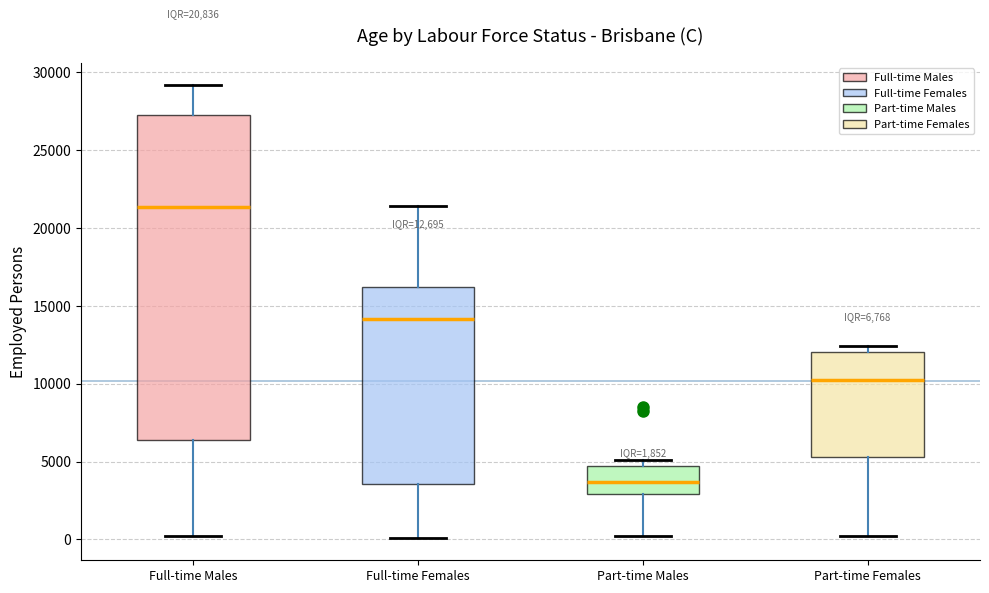

Which box is the tallest, from its lower edge to its upper edge?

Full-time Males